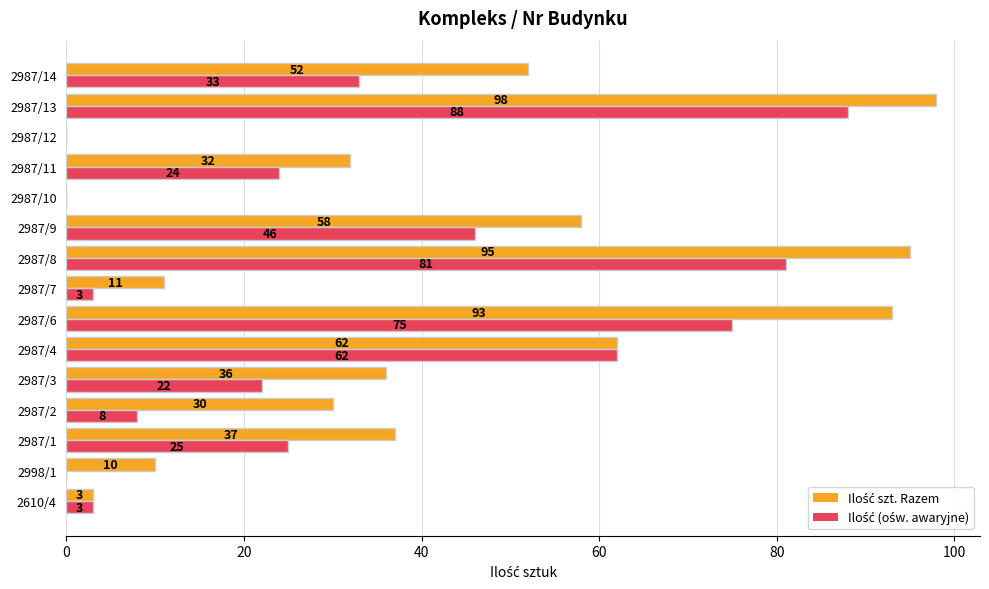

What is the total value across all series at 2998/1?

10